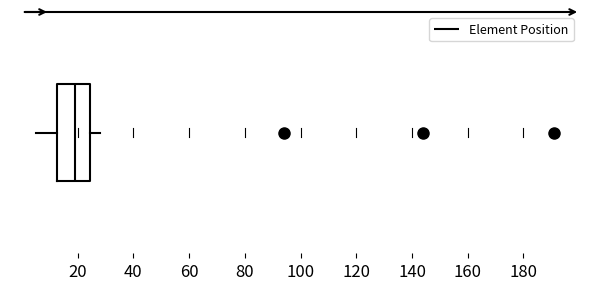

Transcribe this box plot: give where the median line is, the range the box spans, and where the two whiskers end, as read against the x-axis. The values are not printed on the chart, so give them approximately, as read against the axis.

median 20, box 12 to 24, whiskers 6 to 28